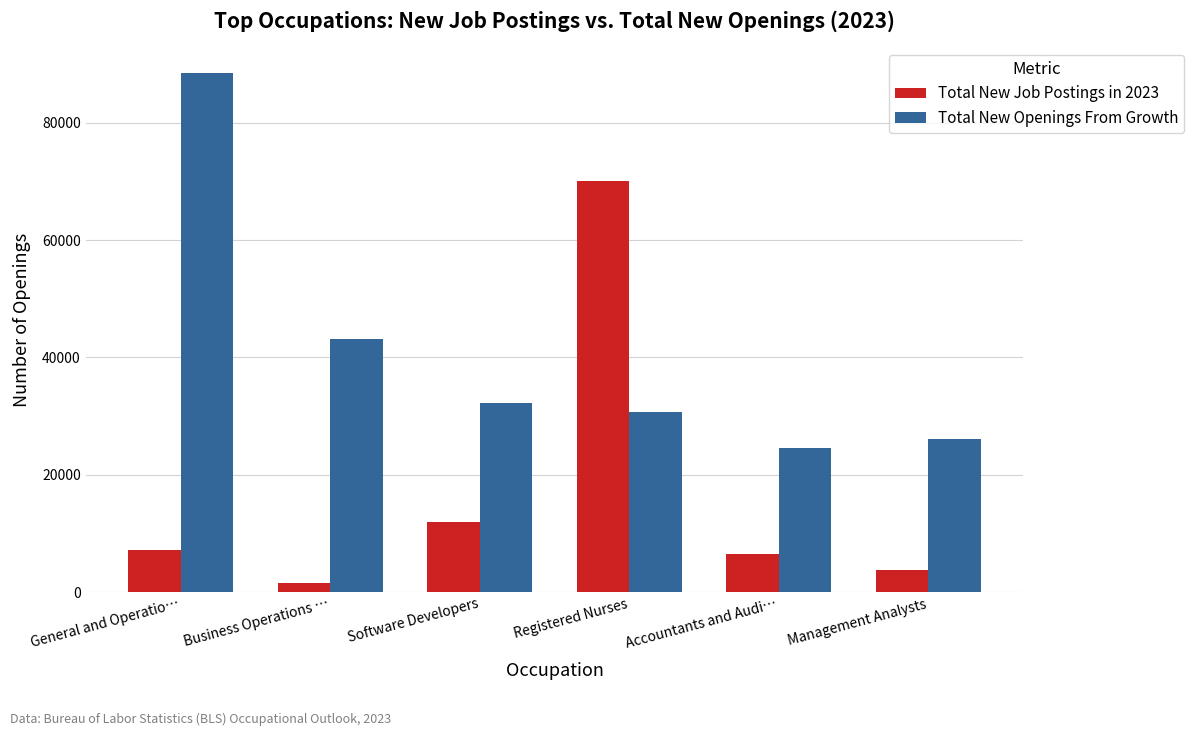

How many categories are shown in the chart?

6